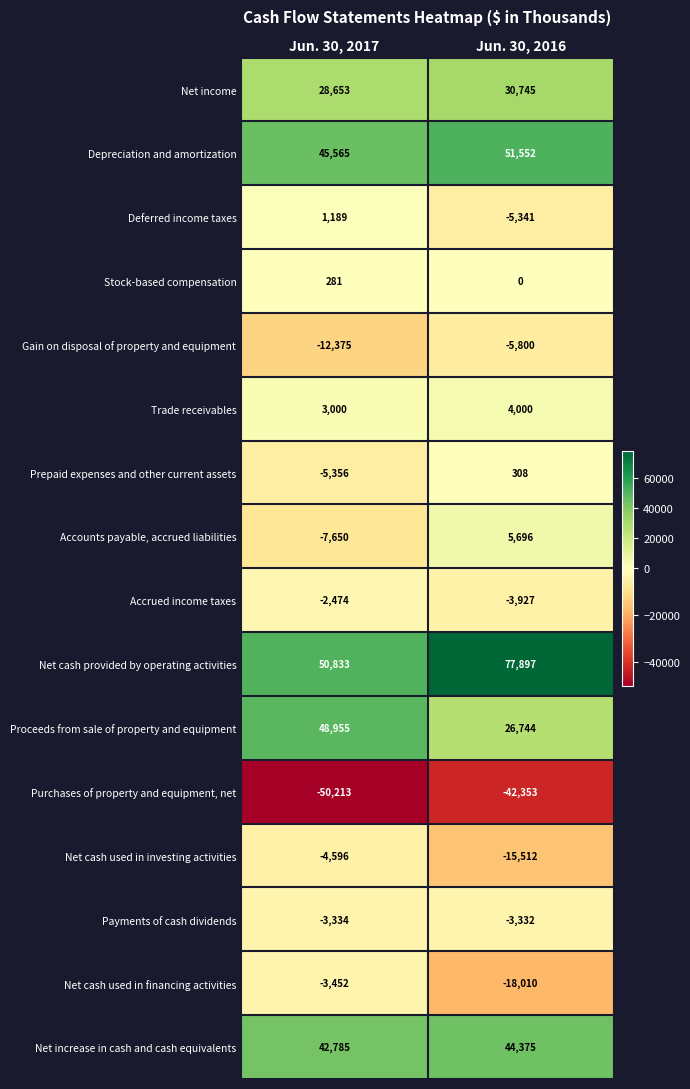

The Net cash used in investing activities series shows -6713 at Jun. 30, 2017. True or false?

False